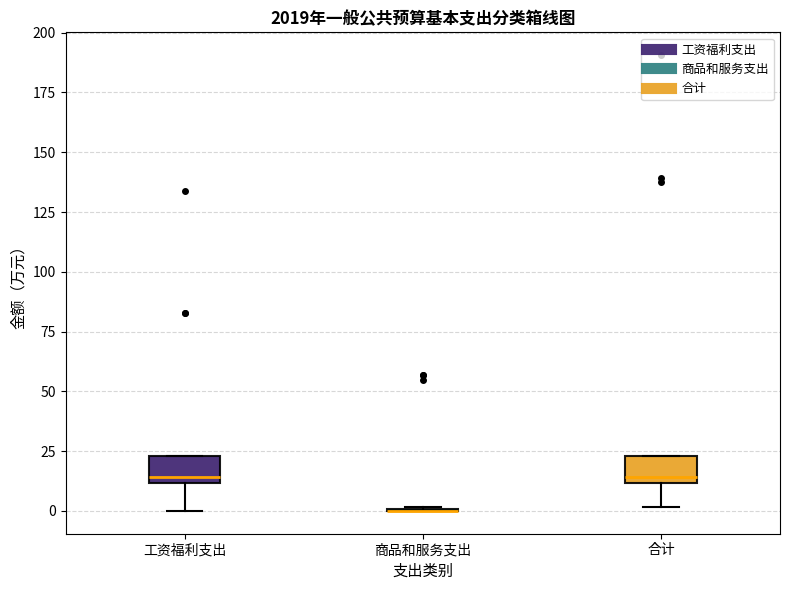

Reading left to right, transcribe this box plot: for each box, give where its median line is, the range the box spans, and where its two whiskers end, as read against the y-axis. The values are not printed on the chart, so give them approximately, as read against the axis.

工资福利支出: median 15, box 10 to 25, whiskers 0 to 25
商品和服务支出: box collapsed to a line at 0, whiskers 0 to 0
合计: median 15, box 10 to 25, whiskers 0 to 25